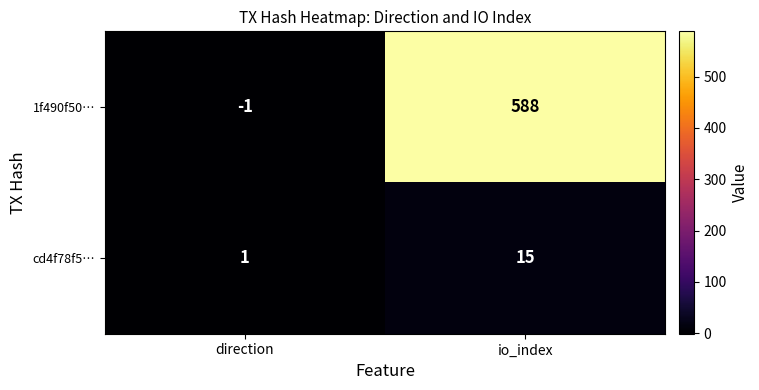

What is the difference between the maximum and minimum values in the 1f490f50… series?

589